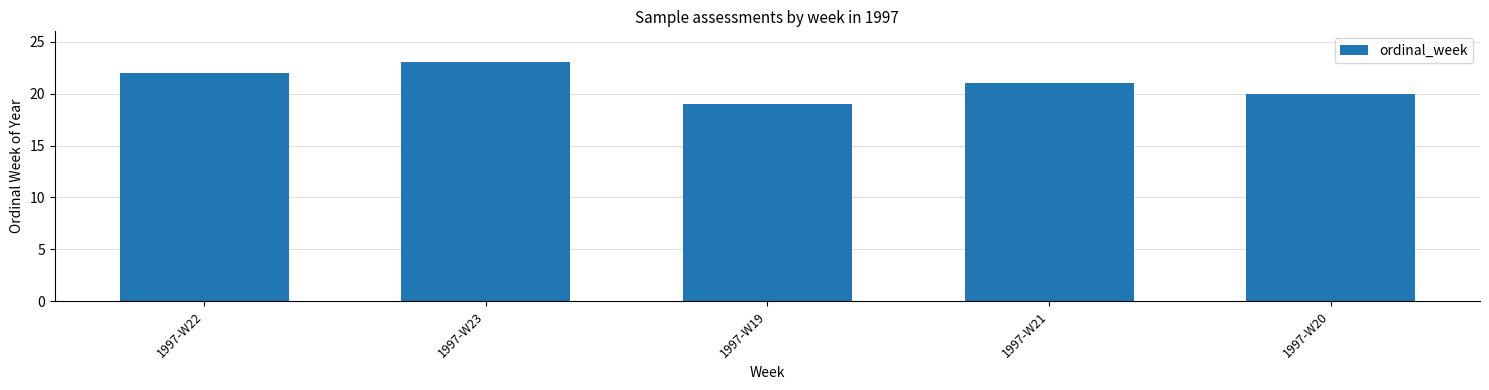

What is the label of the 2nd bar from the right?

1997-W21